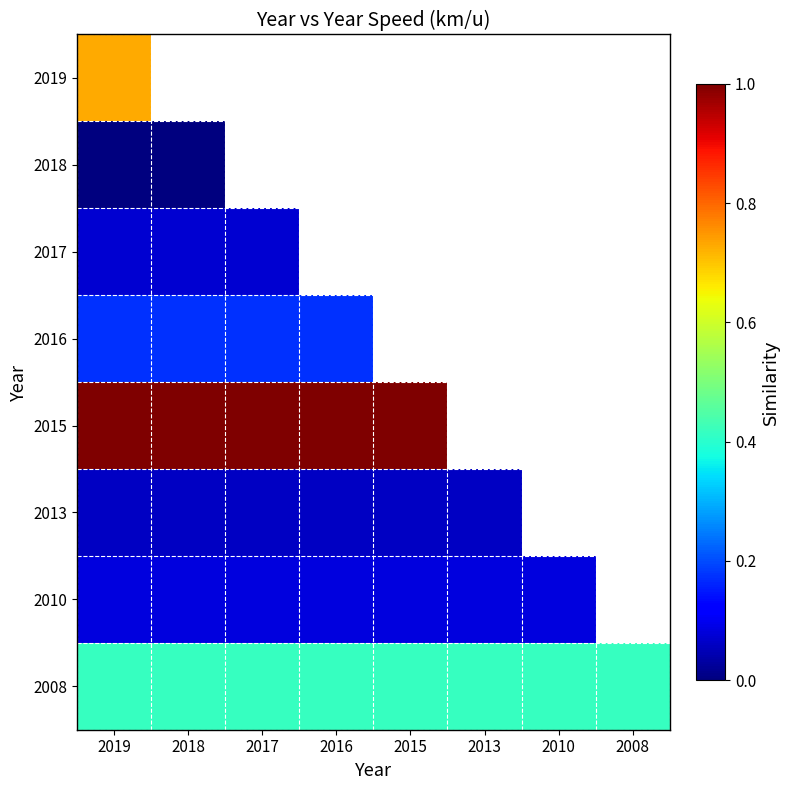

Which category has the highest value in the 2018 series?

2019